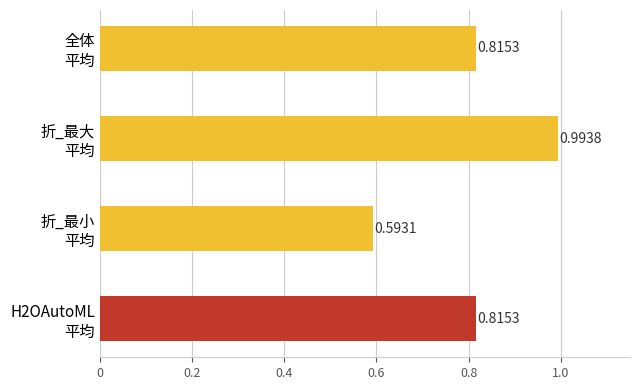

What is the sum of all values?

3.2